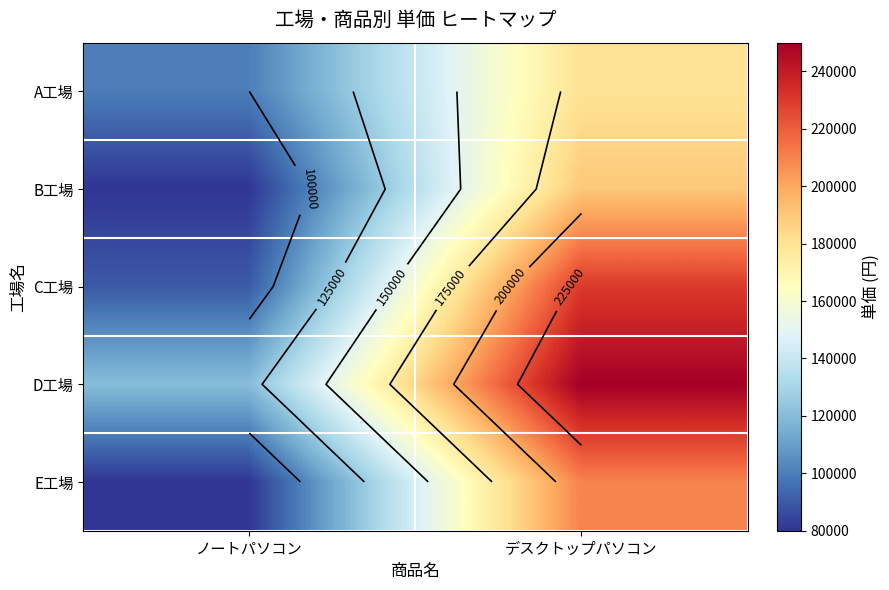

What is the difference between the maximum and minimum values in the E工場 series?

130000